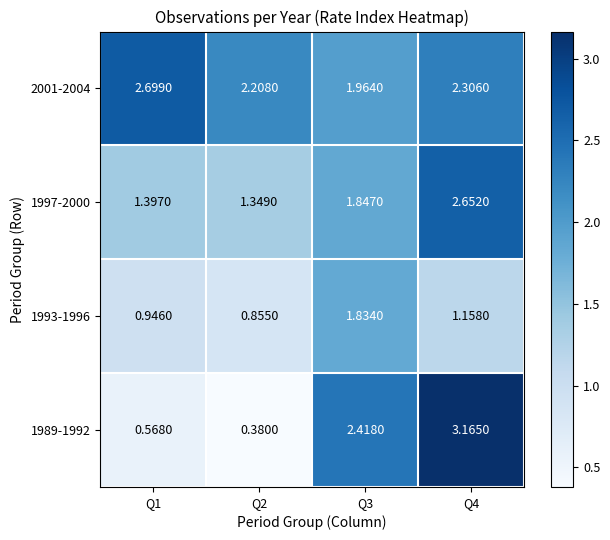

How many categories are shown in the chart?

4